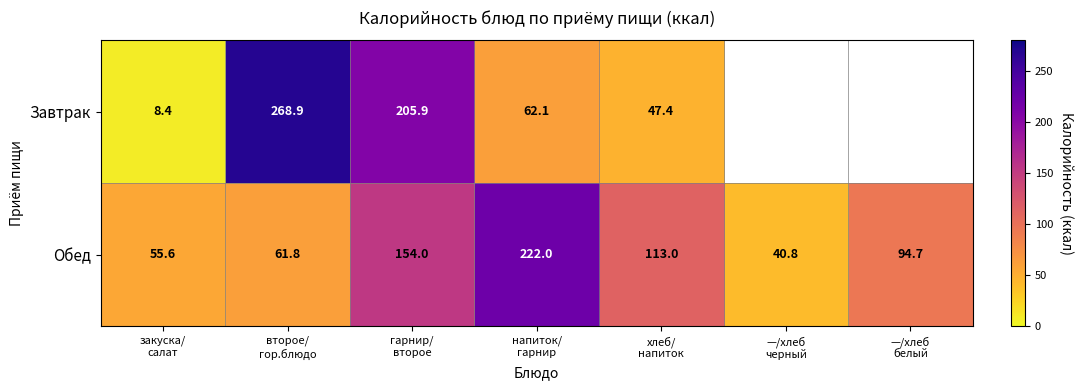

How many categories are shown in the chart?

7